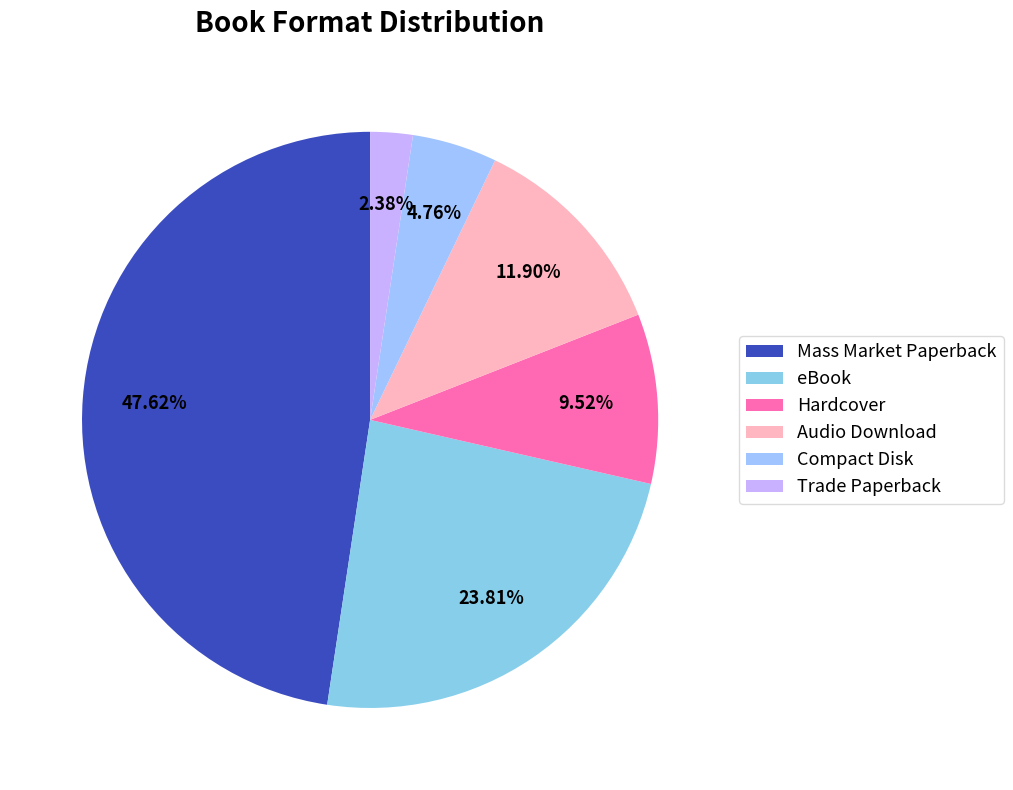

Count the number of slices in the pie.

6